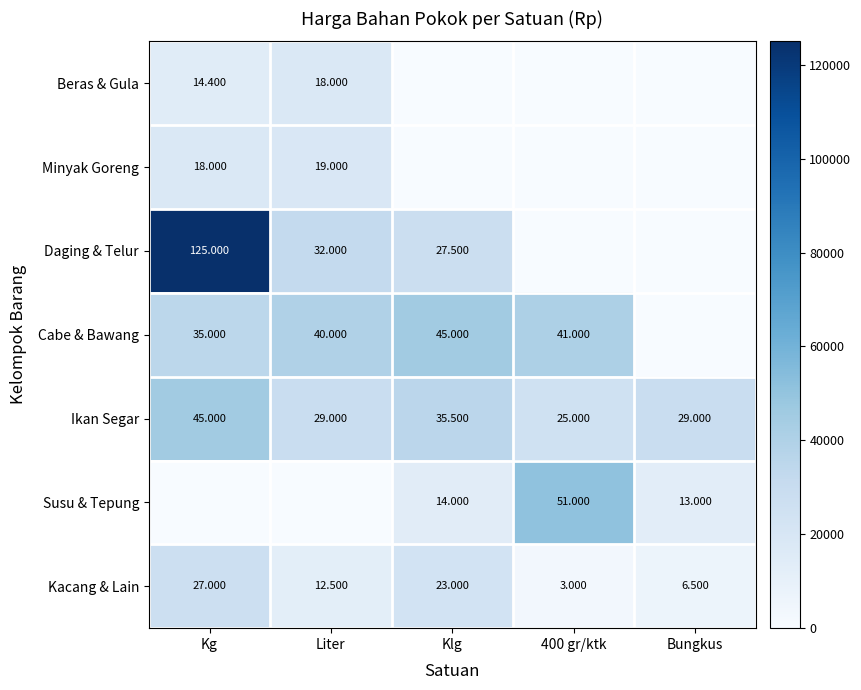

At Klg, list the series in order from largest to smallest.

Cabe & Bawang, Ikan Segar, Daging & Telur, Kacang & Lain, Susu & Tepung, Beras & Gula, Minyak Goreng